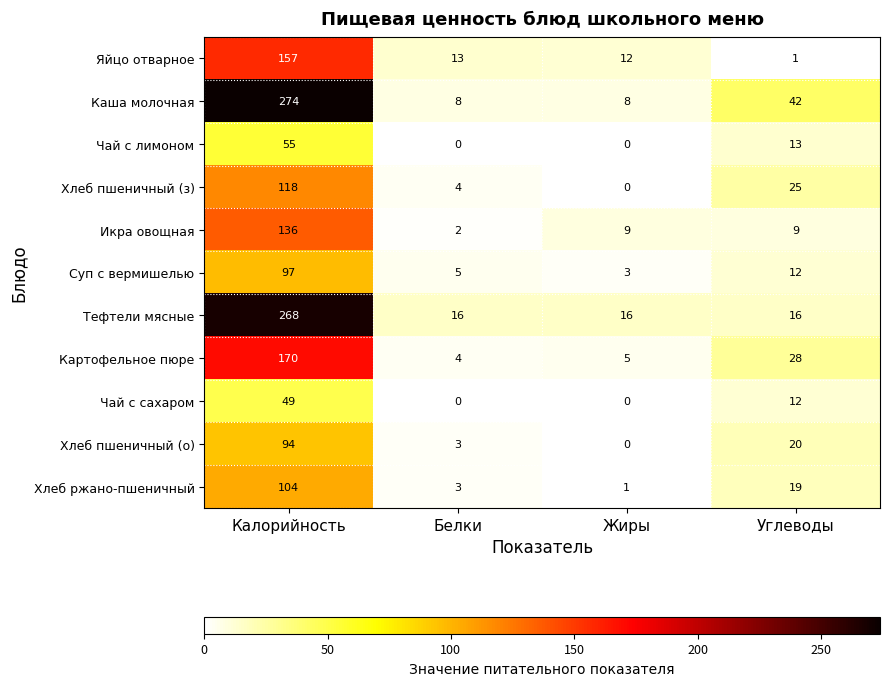

Is it true that Картофельное пюре equals 3 at Жиры?

False